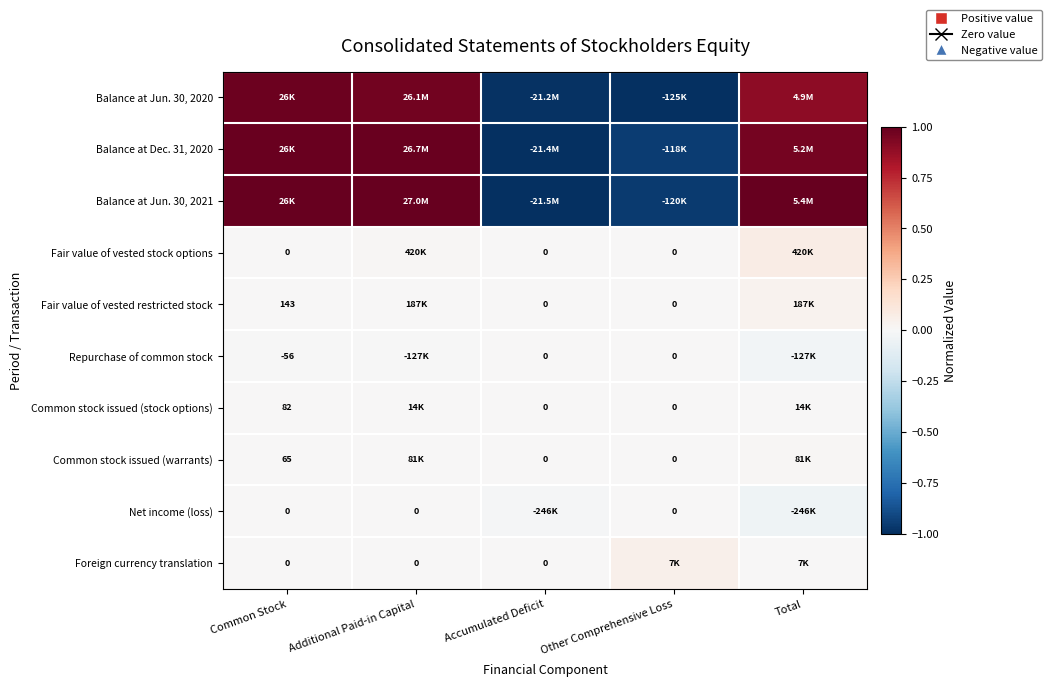

Which series has the widest spread of values?

Balance at Jun. 30, 2021